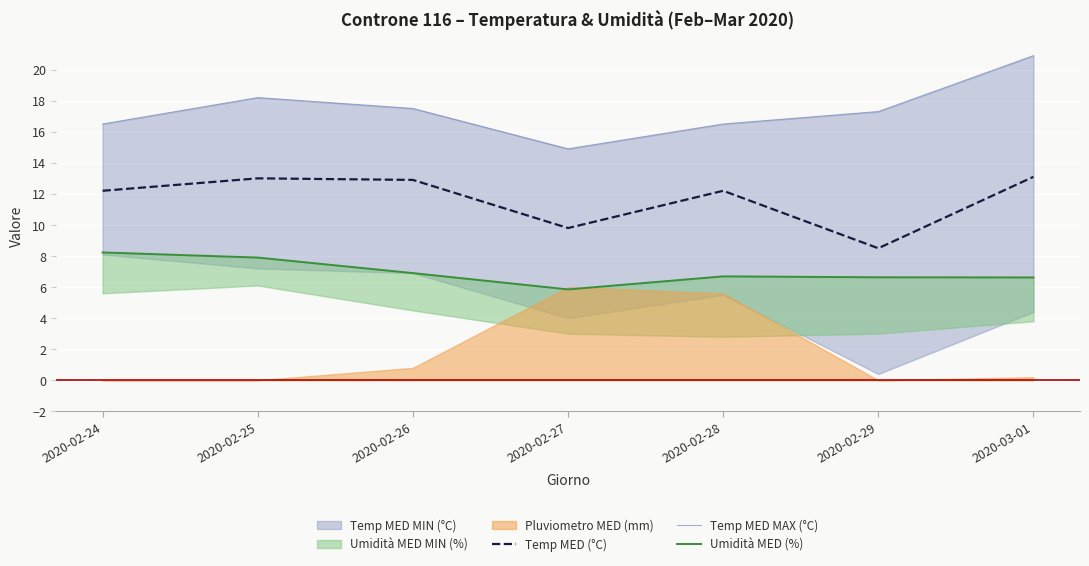

What is the value of the Temp MED MAX (°C) point at the 7th from the left?

20.9